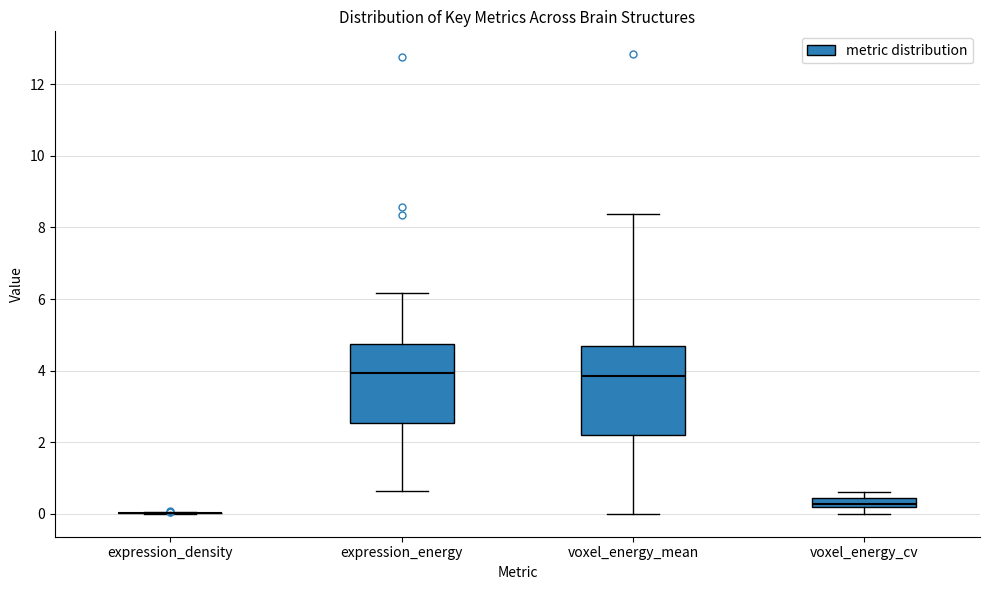

Comparing the boxes themselves (not the whiskers), which one is the tallest?

voxel_energy_mean